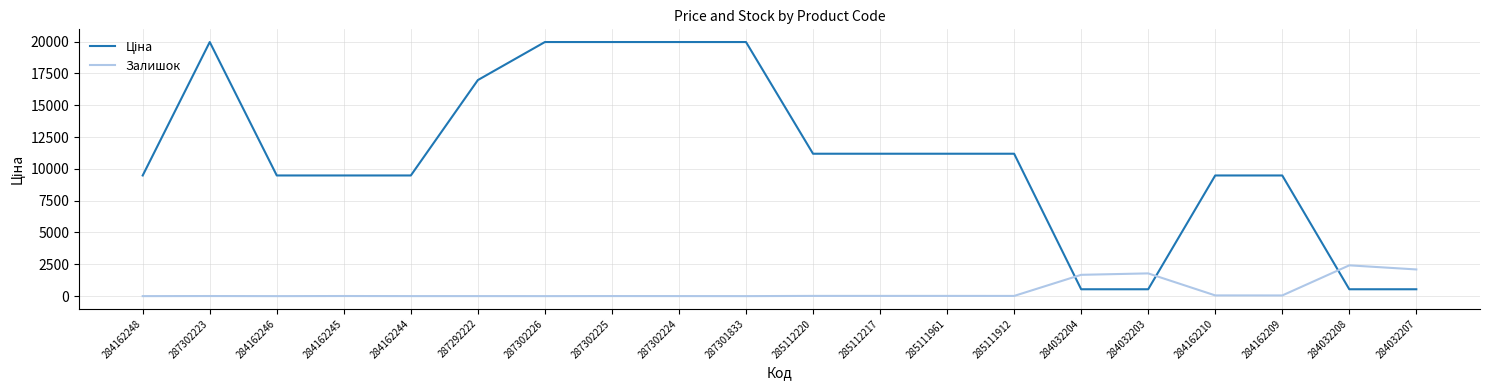

What is the difference between the highest and lowest values at 284162248?

9480.1